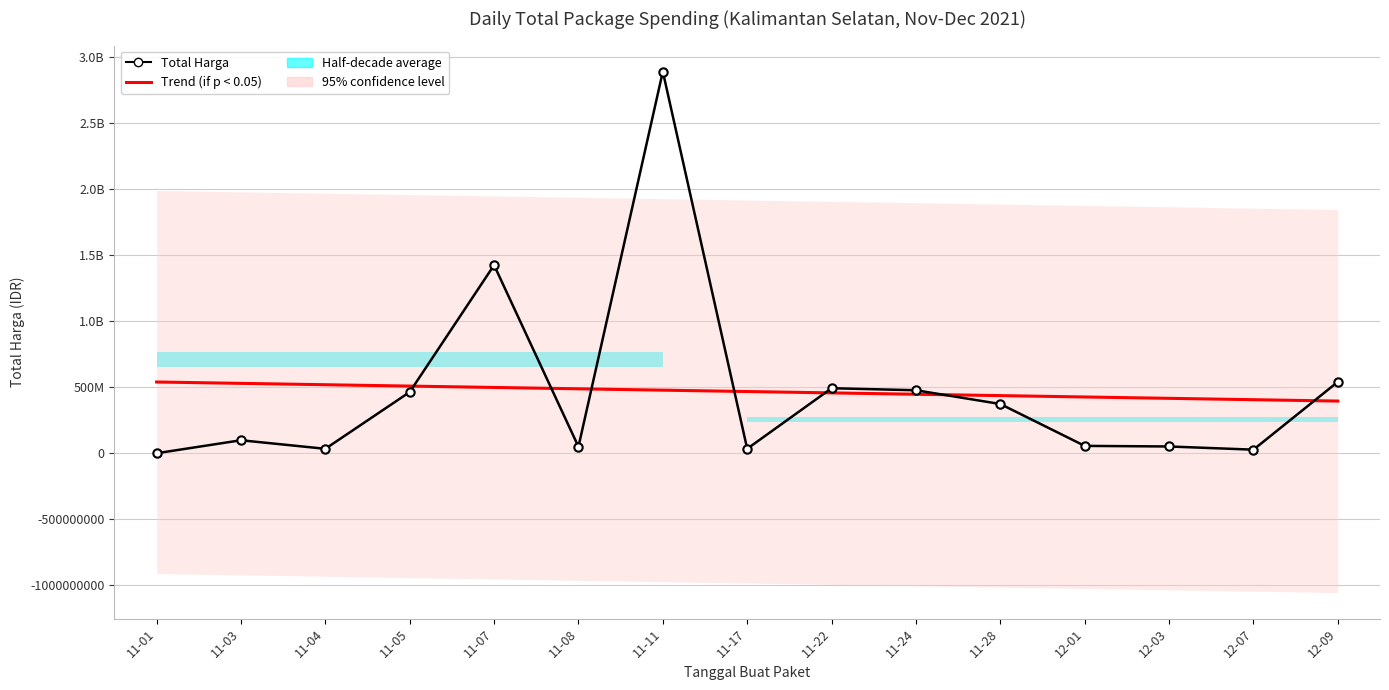

Which has a higher value, 11-22 or 11-11?

11-11